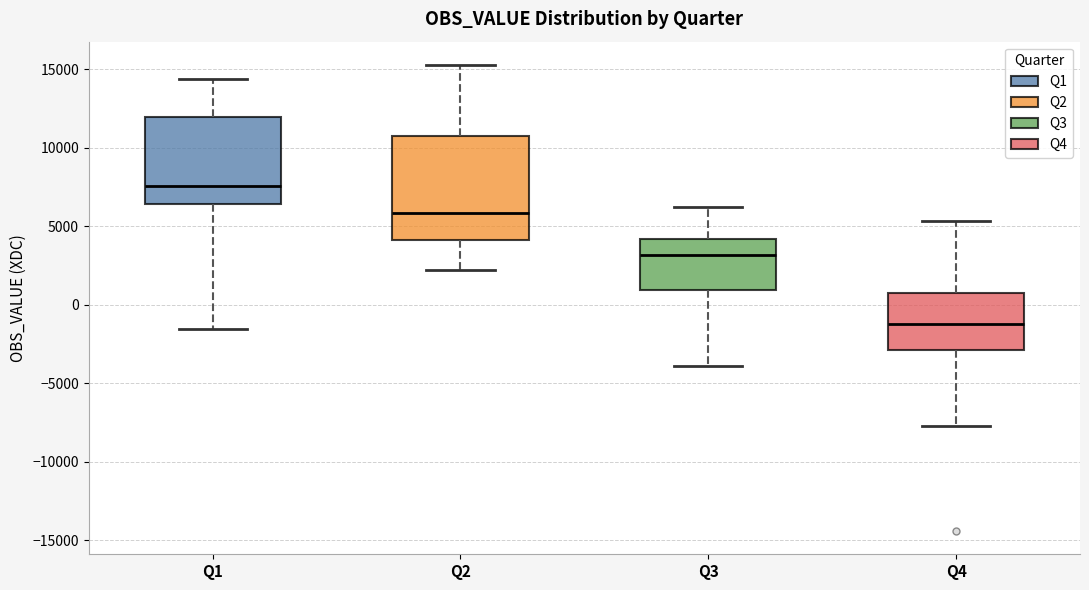

Reading left to right, transcribe this box plot: for each box, give where its median line is, the range the box spans, and where its two whiskers end, as read against the y-axis. The values are not printed on the chart, so give them approximately, as read against the axis.

Q1: median 7500, box 6500 to 12000, whiskers -1500 to 14500
Q2: median 6000, box 4000 to 11000, whiskers 2000 to 15500
Q3: median 3000, box 1000 to 4000, whiskers -4000 to 6000
Q4: median -1000, box -3000 to 500, whiskers -7500 to 5500